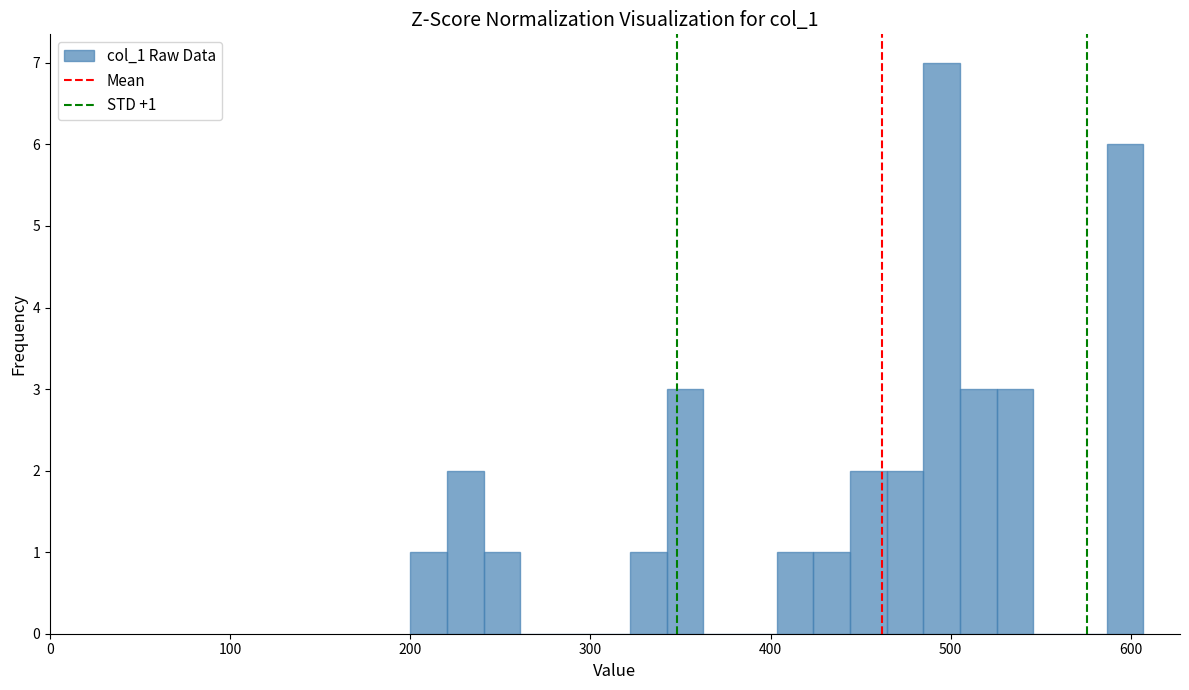

Around what value on the x-axis is the tallest bar? Give the approximate position of its centre, as read against the axis.

500